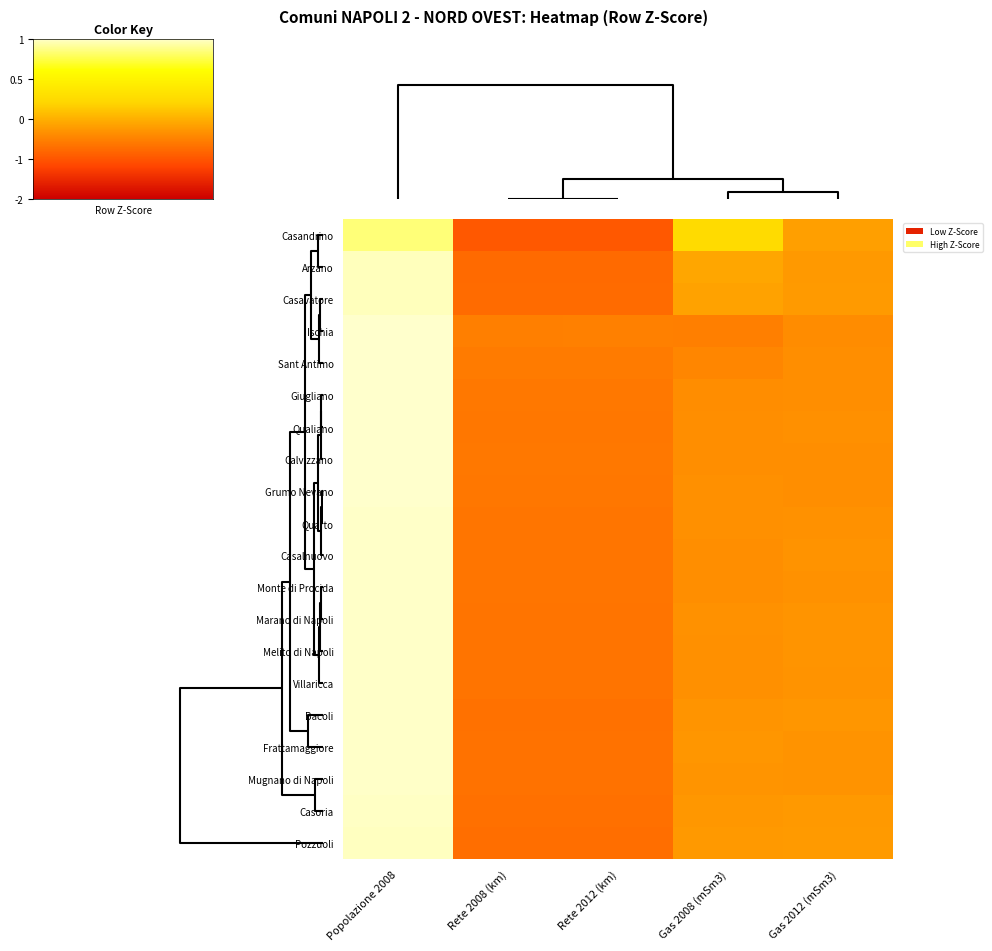

Reading left to right, transcribe all the data shown in this chart.

Casandrino: Popolazione 2008=1.7	Rete 2008 (km)=-1.0	Rete 2012 (km)=-1.0	Gas 2008 (mSm3)=0.5	Gas 2012 (mSm3)=-0.2
Arzano: Popolazione 2008=1.9	Rete 2008 (km)=-0.8	Rete 2012 (km)=-0.8	Gas 2008 (mSm3)=-0.1	Gas 2012 (mSm3)=-0.3
Casavatore: Popolazione 2008=1.9	Rete 2008 (km)=-0.8	Rete 2012 (km)=-0.8	Gas 2008 (mSm3)=-0.2	Gas 2012 (mSm3)=-0.2
Ischia: Popolazione 2008=2.0	Rete 2008 (km)=-0.5	Rete 2012 (km)=-0.5	Gas 2008 (mSm3)=-0.5	Gas 2012 (mSm3)=-0.4
Sant Antimo: Popolazione 2008=2.0	Rete 2008 (km)=-0.6	Rete 2012 (km)=-0.6	Gas 2008 (mSm3)=-0.5	Gas 2012 (mSm3)=-0.4
Giugliano: Popolazione 2008=2.0	Rete 2008 (km)=-0.6	Rete 2012 (km)=-0.6	Gas 2008 (mSm3)=-0.4	Gas 2012 (mSm3)=-0.4
Qualiano: Popolazione 2008=2.0	Rete 2008 (km)=-0.6	Rete 2012 (km)=-0.6	Gas 2008 (mSm3)=-0.4	Gas 2012 (mSm3)=-0.4
Calvizzano: Popolazione 2008=2.0	Rete 2008 (km)=-0.6	Rete 2012 (km)=-0.6	Gas 2008 (mSm3)=-0.4	Gas 2012 (mSm3)=-0.4
Grumo Nevano: Popolazione 2008=2.0	Rete 2008 (km)=-0.6	Rete 2012 (km)=-0.6	Gas 2008 (mSm3)=-0.4	Gas 2012 (mSm3)=-0.4
Quarto: Popolazione 2008=2.0	Rete 2008 (km)=-0.6	Rete 2012 (km)=-0.6	Gas 2008 (mSm3)=-0.4	Gas 2012 (mSm3)=-0.3
Casalnuovo: Popolazione 2008=2.0	Rete 2008 (km)=-0.6	Rete 2012 (km)=-0.6	Gas 2008 (mSm3)=-0.4	Gas 2012 (mSm3)=-0.3
Monte di Procida: Popolazione 2008=2.0	Rete 2008 (km)=-0.6	Rete 2012 (km)=-0.6	Gas 2008 (mSm3)=-0.4	Gas 2012 (mSm3)=-0.3
Marano di Napoli: Popolazione 2008=2.0	Rete 2008 (km)=-0.7	Rete 2012 (km)=-0.7	Gas 2008 (mSm3)=-0.3	Gas 2012 (mSm3)=-0.3
Melito di Napoli: Popolazione 2008=2.0	Rete 2008 (km)=-0.7	Rete 2012 (km)=-0.7	Gas 2008 (mSm3)=-0.4	Gas 2012 (mSm3)=-0.3
Villaricca: Popolazione 2008=2.0	Rete 2008 (km)=-0.7	Rete 2012 (km)=-0.7	Gas 2008 (mSm3)=-0.3	Gas 2012 (mSm3)=-0.3
Bacoli: Popolazione 2008=2.0	Rete 2008 (km)=-0.7	Rete 2012 (km)=-0.7	Gas 2008 (mSm3)=-0.3	Gas 2012 (mSm3)=-0.3
Frattamaggiore: Popolazione 2008=2.0	Rete 2008 (km)=-0.7	Rete 2012 (km)=-0.7	Gas 2008 (mSm3)=-0.3	Gas 2012 (mSm3)=-0.3
Mugnano di Napoli: Popolazione 2008=2.0	Rete 2008 (km)=-0.7	Rete 2012 (km)=-0.7	Gas 2008 (mSm3)=-0.3	Gas 2012 (mSm3)=-0.3
Casoria: Popolazione 2008=2.0	Rete 2008 (km)=-0.7	Rete 2012 (km)=-0.7	Gas 2008 (mSm3)=-0.3	Gas 2012 (mSm3)=-0.3
Pozzuoli: Popolazione 2008=2.0	Rete 2008 (km)=-0.7	Rete 2012 (km)=-0.7	Gas 2008 (mSm3)=-0.3	Gas 2012 (mSm3)=-0.2